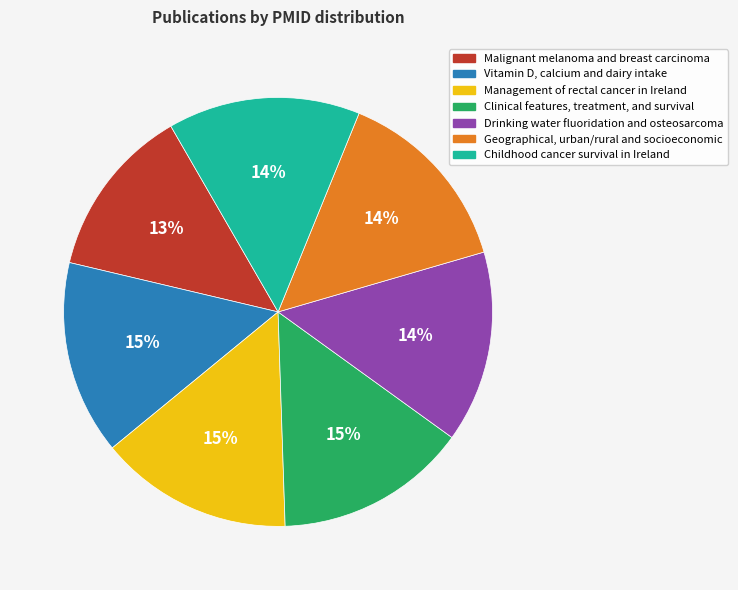

What is the ratio of the value at Vitamin D, calcium and dairy intake to the value at Clinical features, treatment, and survival?

1.0